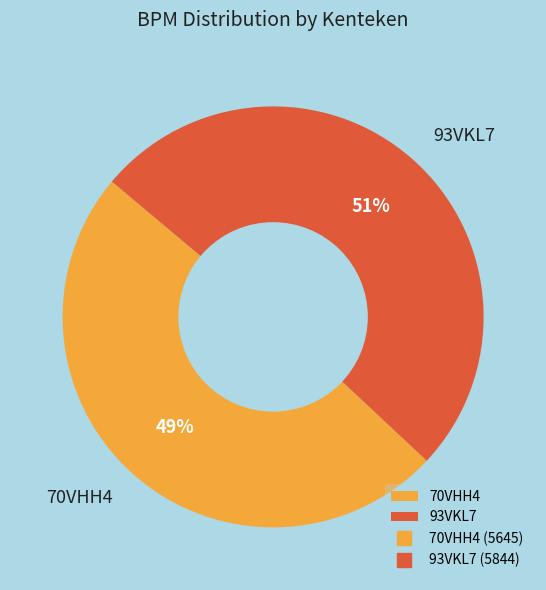

Combined, do 70VHH4 and 93VKL7 account for over 50%?

Yes